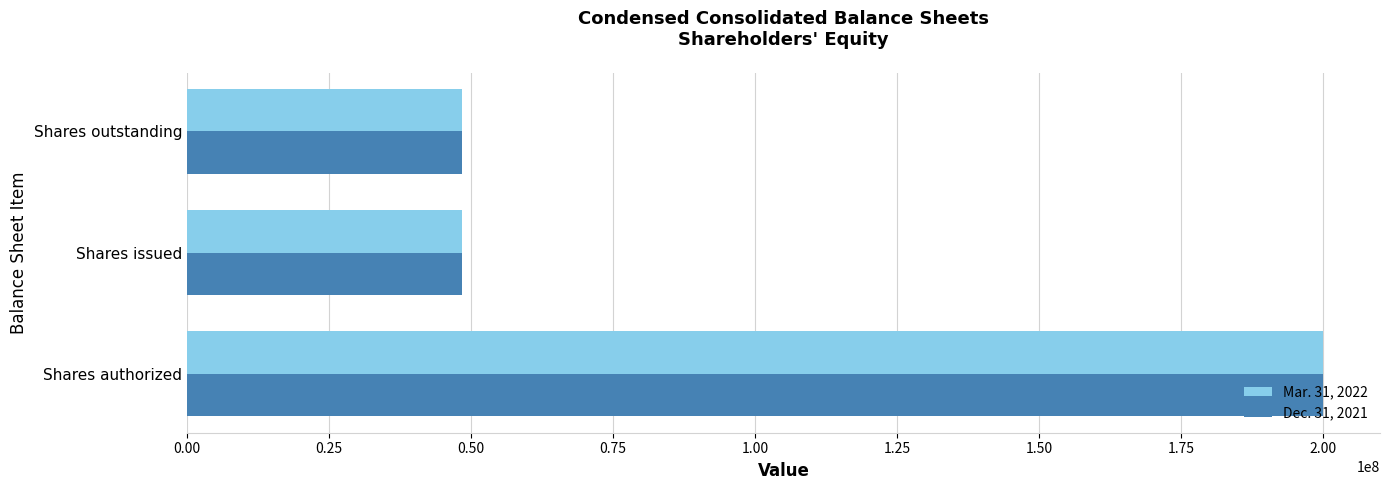

At which category is the sum across all series the highest?

Shares authorized